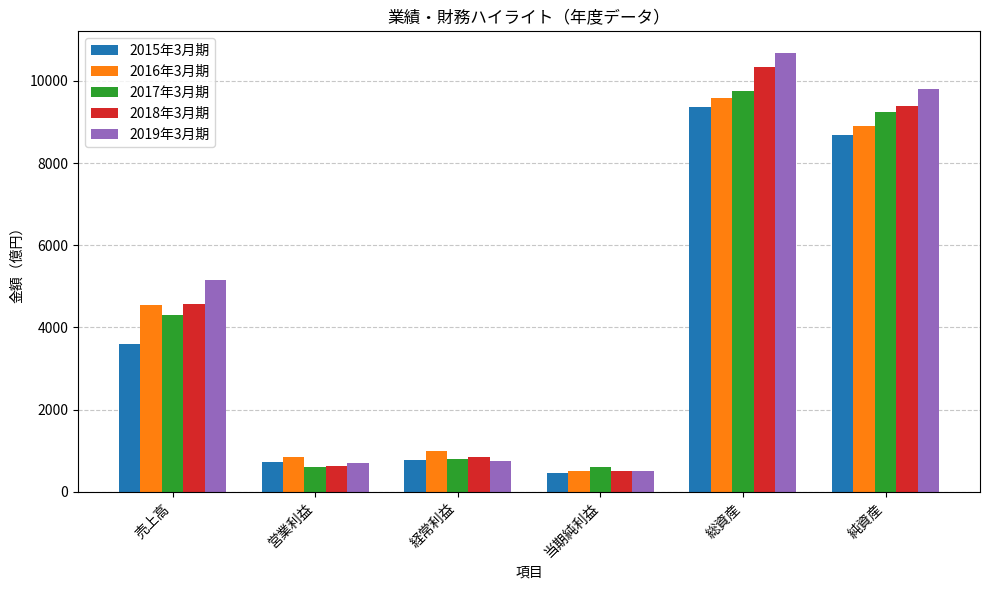

What is the maximum value for 2018年3月期?

10332